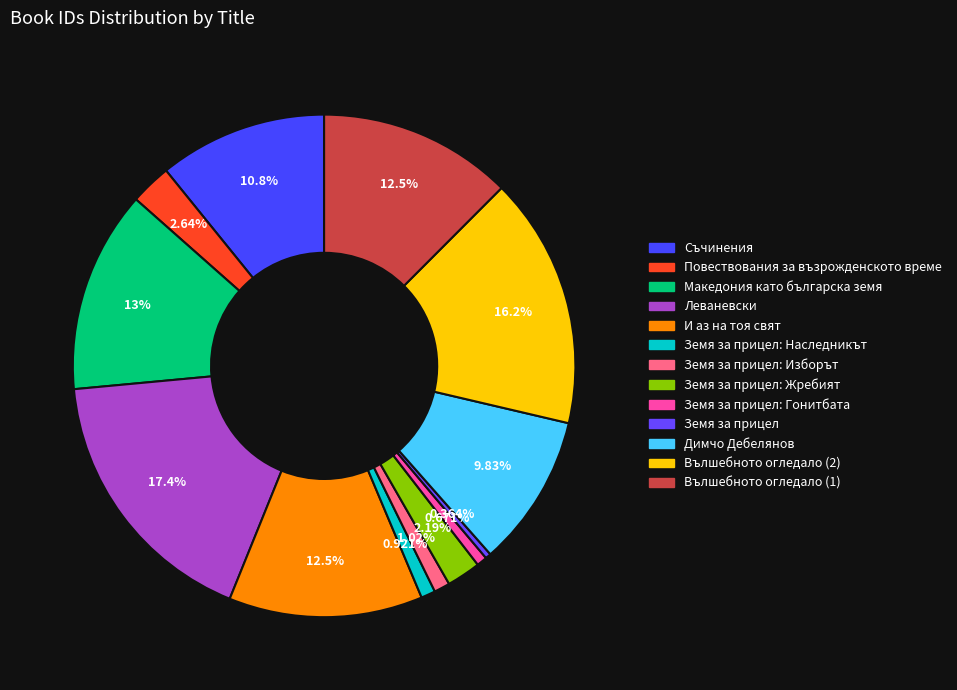

Which slice is the smallest?

Земя за прицел